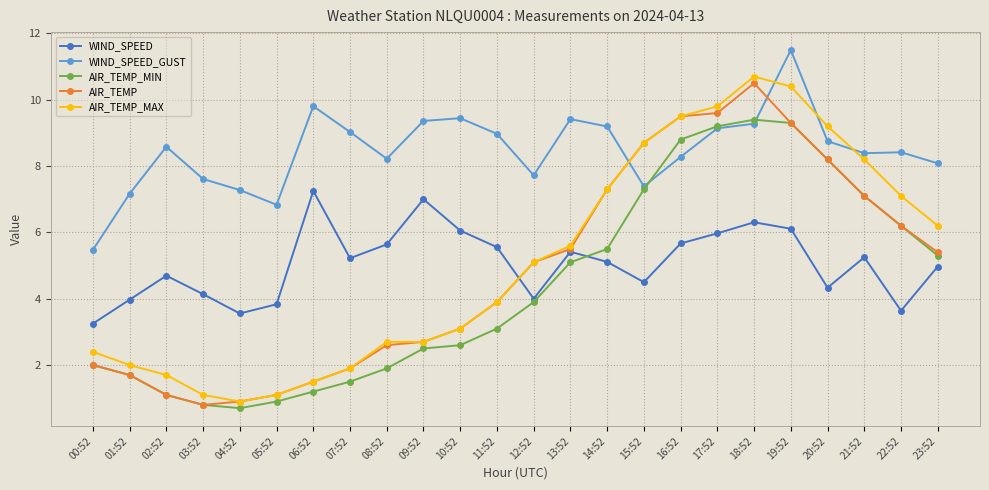

At which category does WIND_SPEED reach its first local peak?

02:52